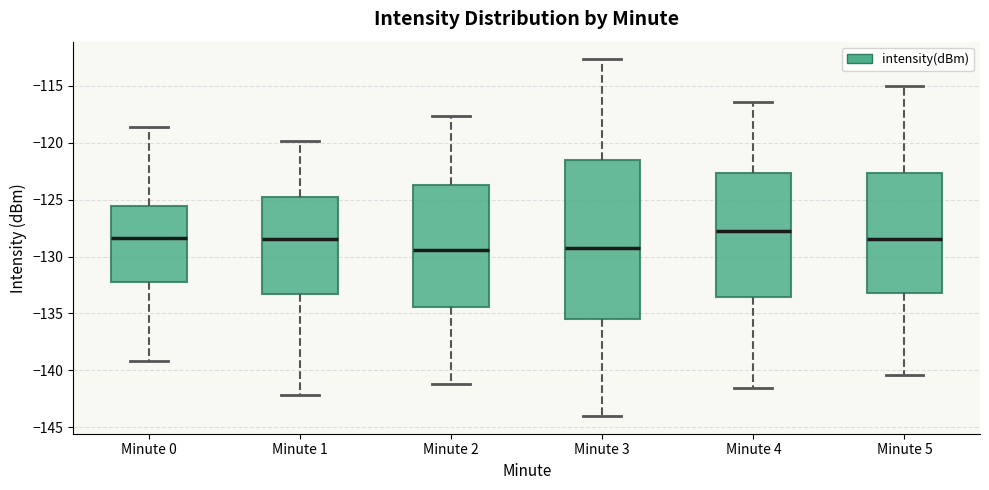

Which box's median line is the highest?

Minute 4